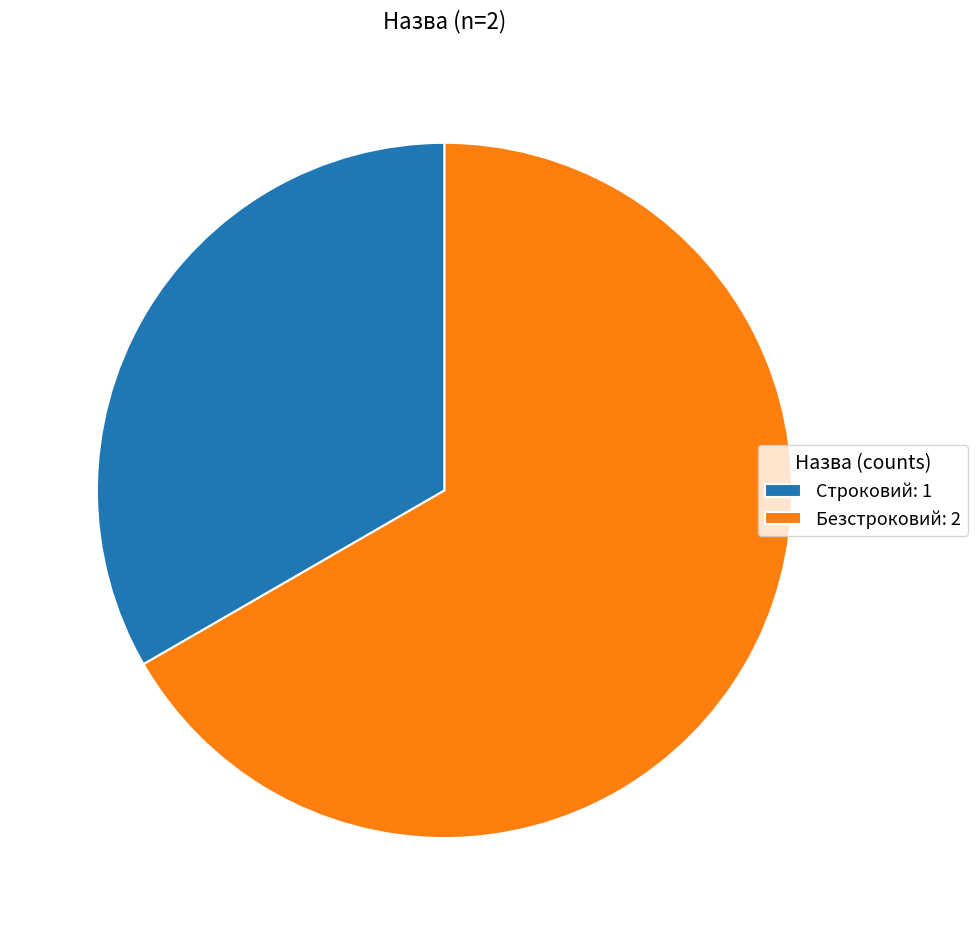

Is there a majority slice in this chart?

Yes